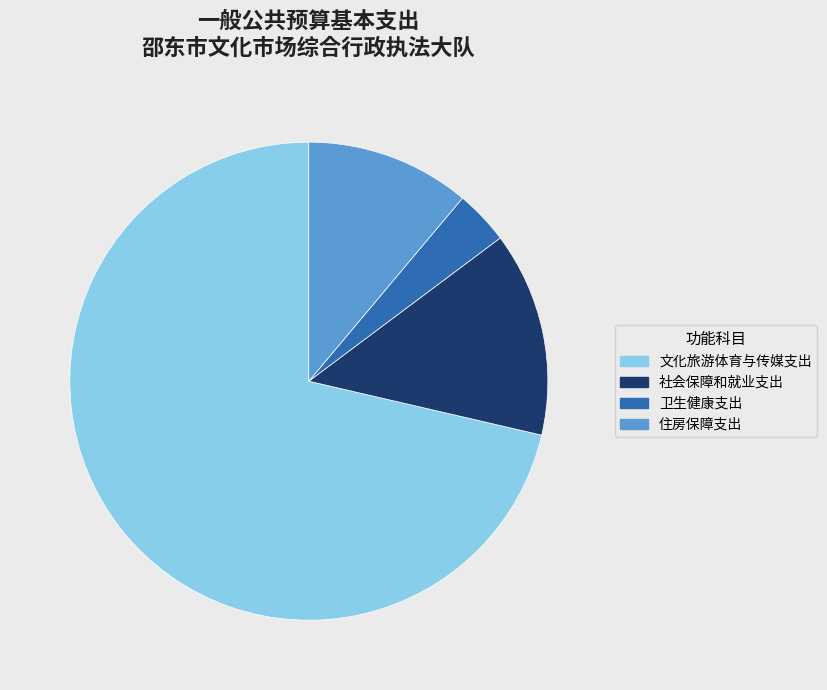

What is the ratio of the value at 文化旅游体育与传媒支出 to the value at 住房保障支出?

6.4